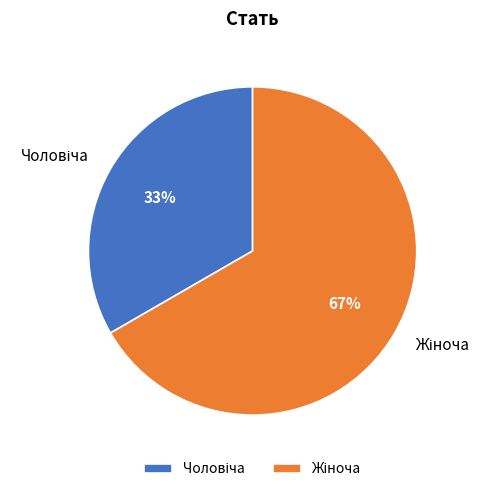

How many slices are in this pie chart?

2